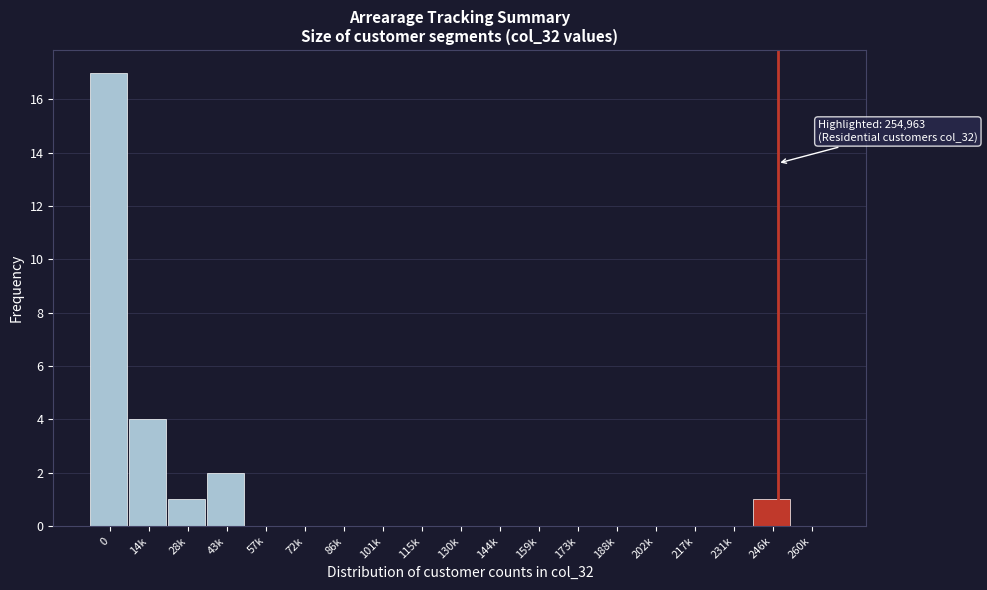

Reading left to right, what are all the values shown in this chart?

0=17	14k=4	28k=1	43k=2	57k=0	72k=0	86k=0	101k=0	115k=0	130k=0	144k=0	159k=0	173k=0	188k=0	202k=0	217k=0	231k=0	246k=1	260k=0